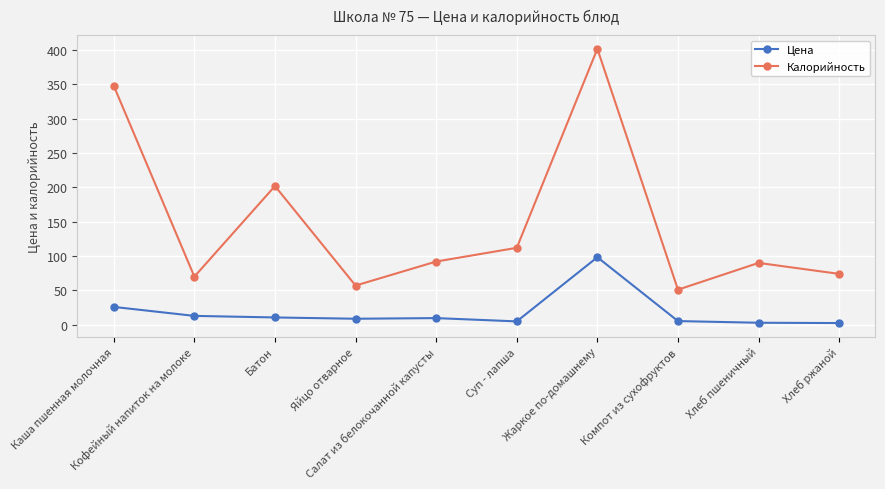

Between Жаркое по-домашнему and Хлеб ржаной, which series saw the biggest shift?

Калорийность